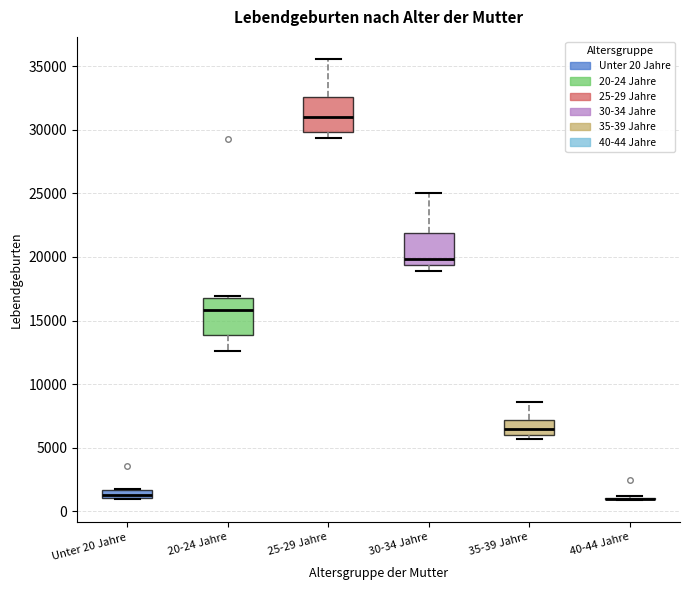

Where is the upper edge of the box for 35-39 Jahre on the y-axis? The values are not printed on the chart, so give them approximately, as read against the axis.

7000